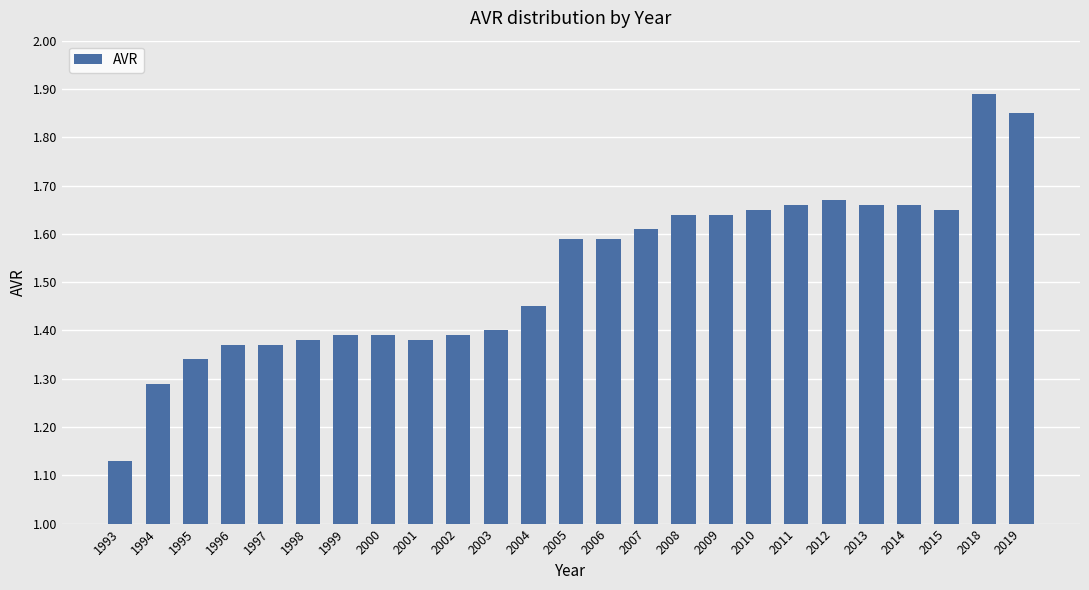

Which has a higher value, 1997 or 1994?

1997